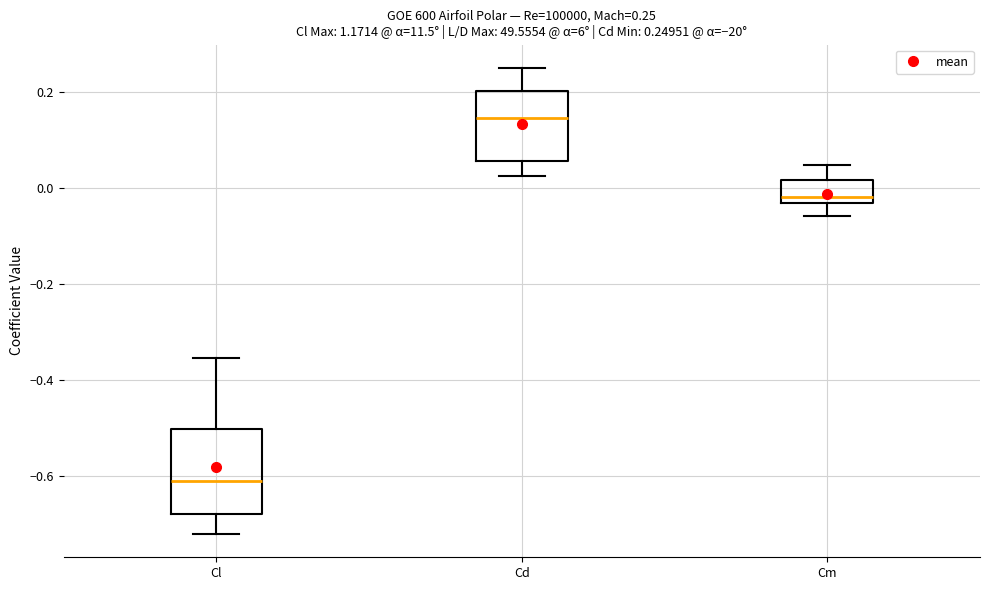

Which box has the highest median line?

Cd